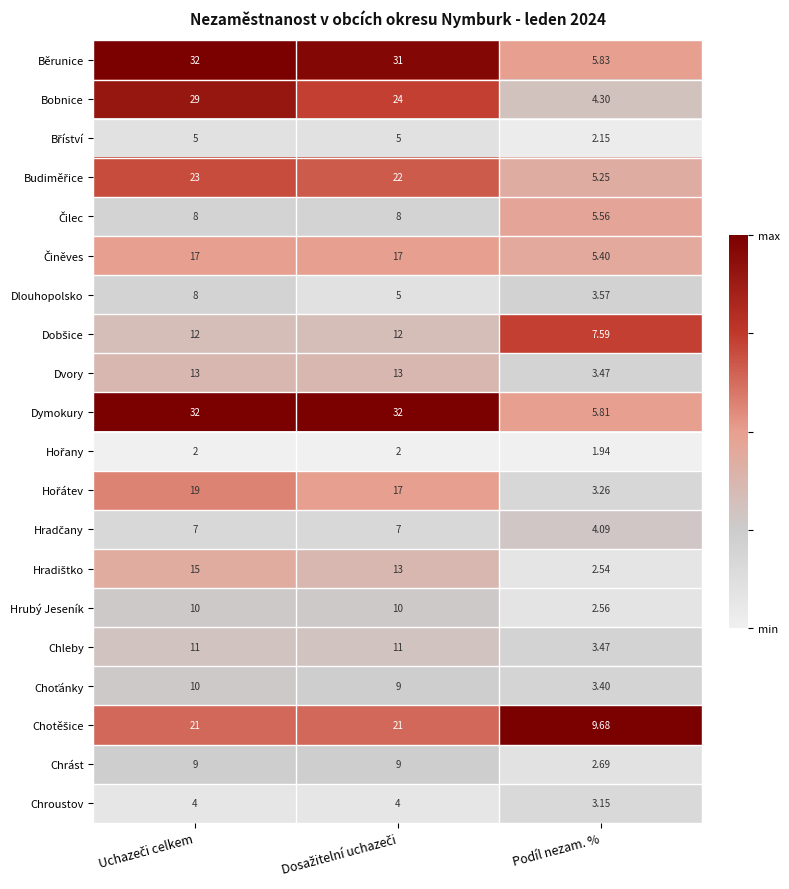

Which series has the widest spread of values?

Dymokury